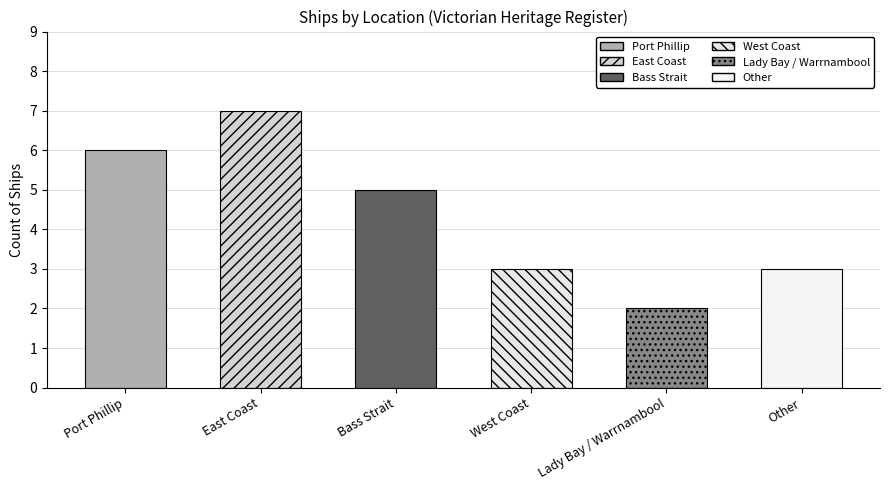

Which has a higher value, Port Phillip or West Coast?

Port Phillip